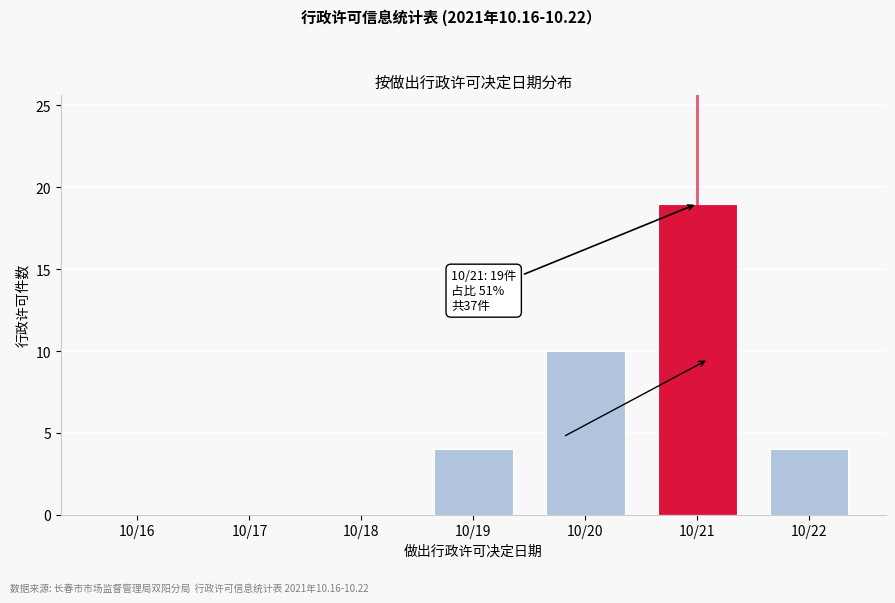

Reading right to left, transcribe all the data shown in this chart.

10/22=4	10/21=19	10/20=10	10/19=4	10/18=0	10/17=0	10/16=0